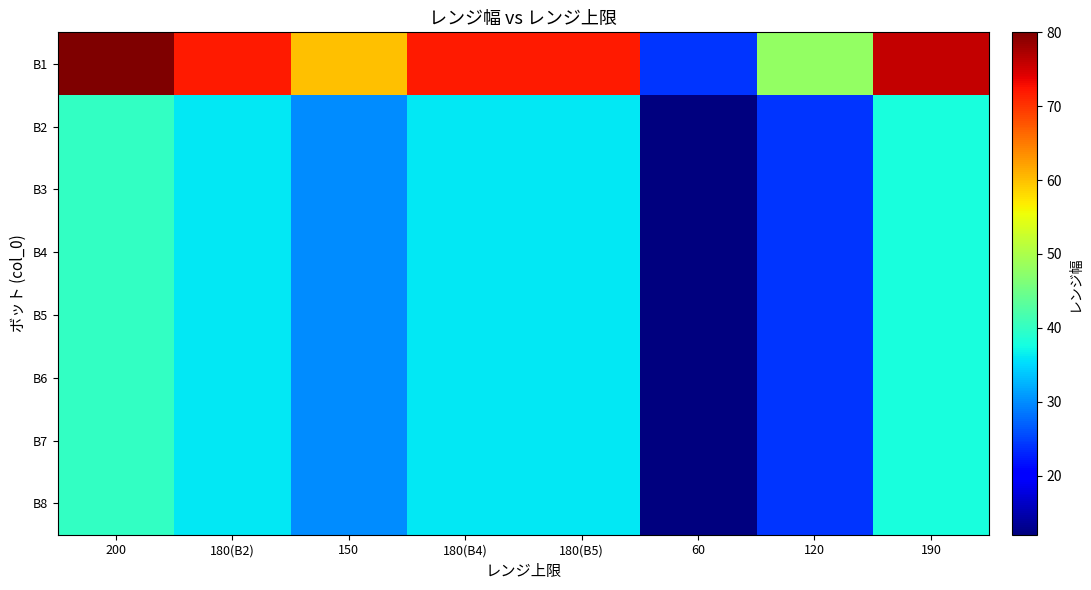

Between 180(B2) and 180(B5), which series saw the biggest shift?

B1